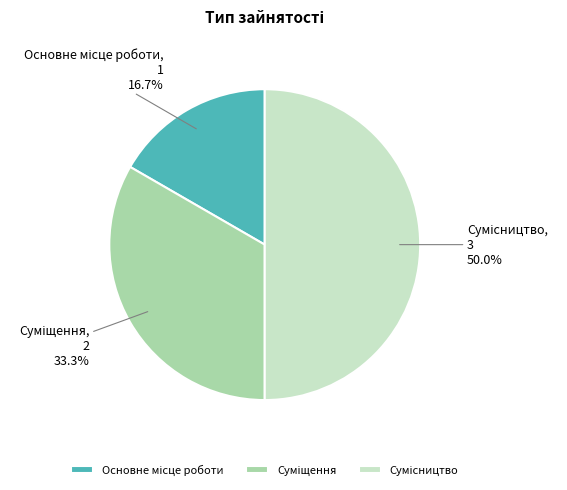

To the nearest percent, what is the average slice percentage?

33%